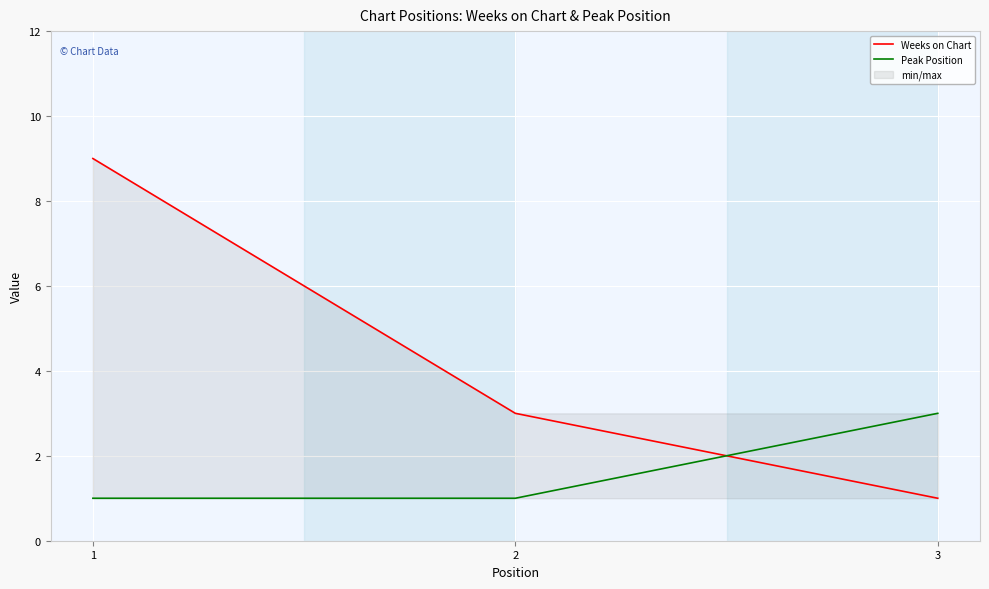

Between 2 and 1, which is larger?

1